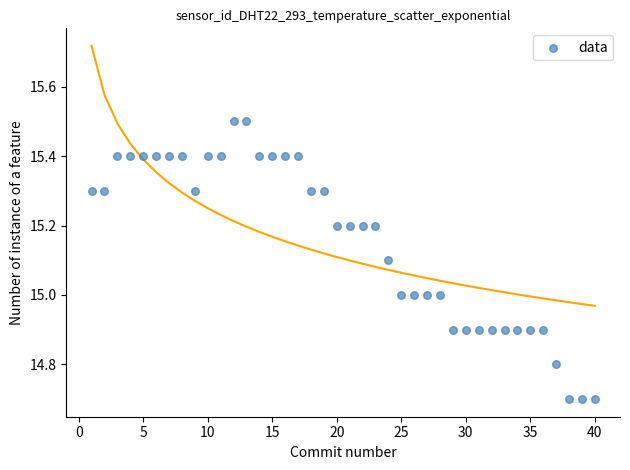

What is the range of X values (max minus min)?

39.0